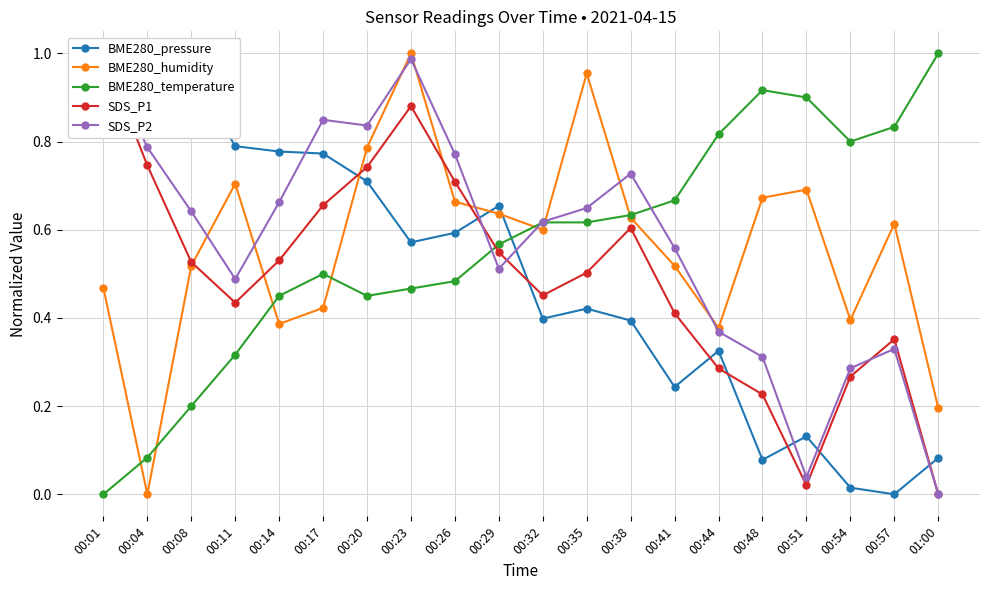

At which label is BME280_humidity closest to 0?

00:04